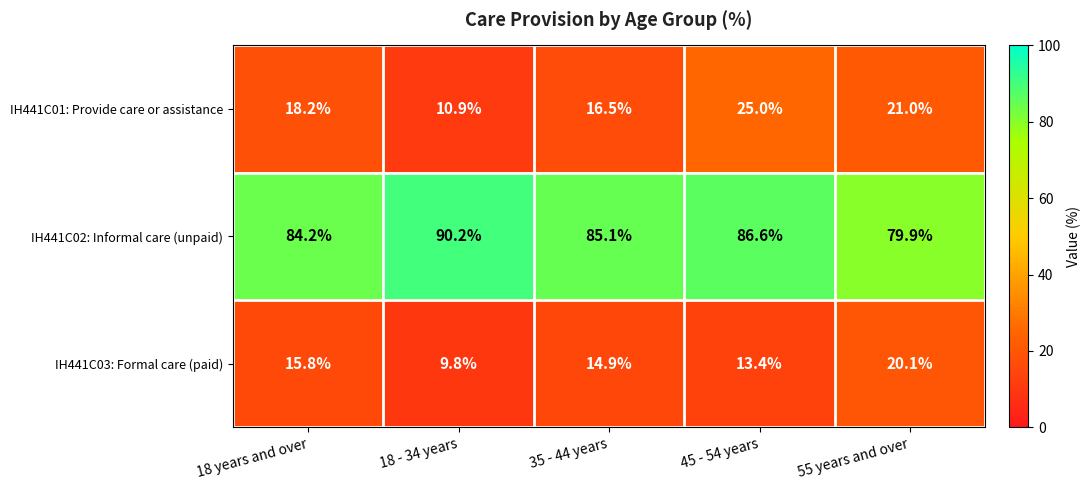

Which series has the largest total across all categories?

IH441C02: Informal care (unpaid)